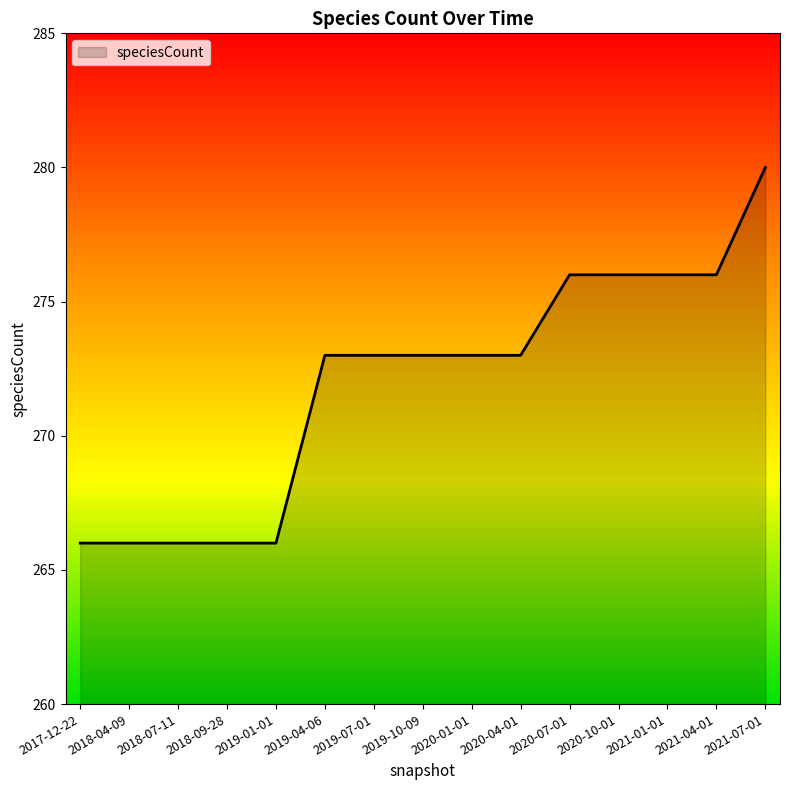

Which has a higher value, 2021-07-01 or 2017-12-22?

2021-07-01